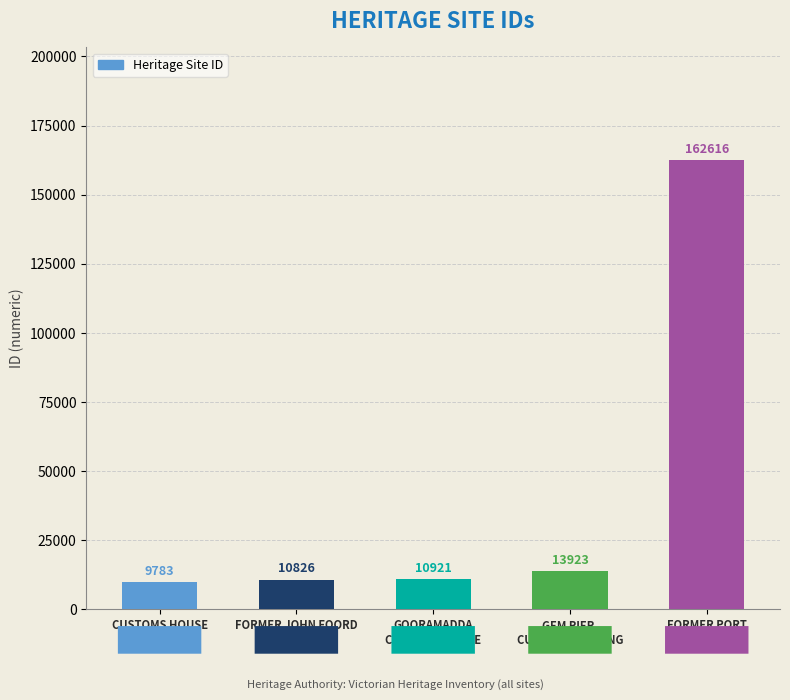

What is the smallest value displayed?

9783